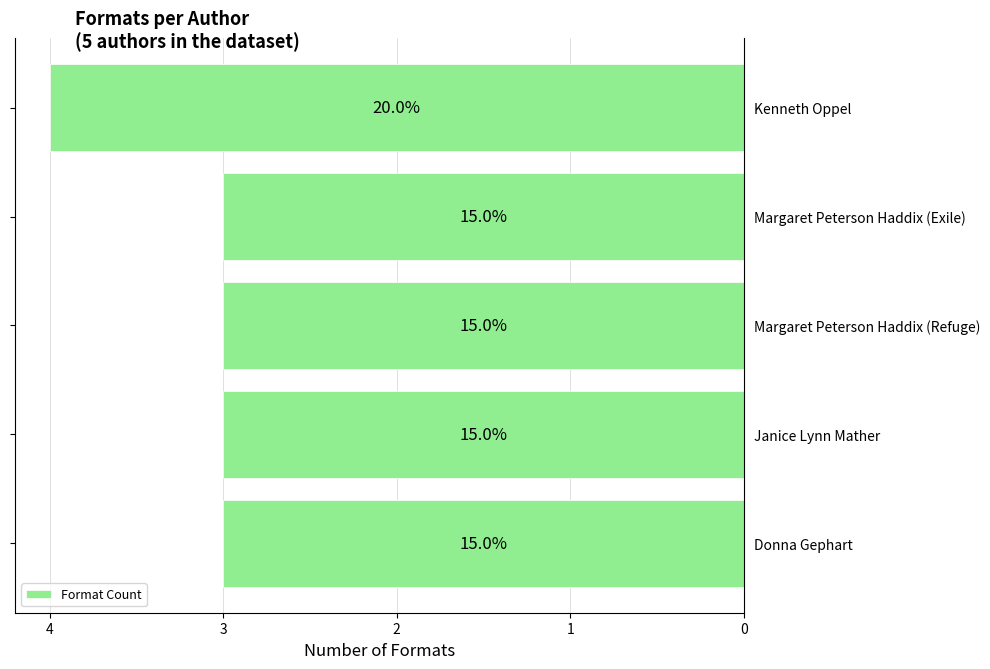

What is the greatest value displayed?

4